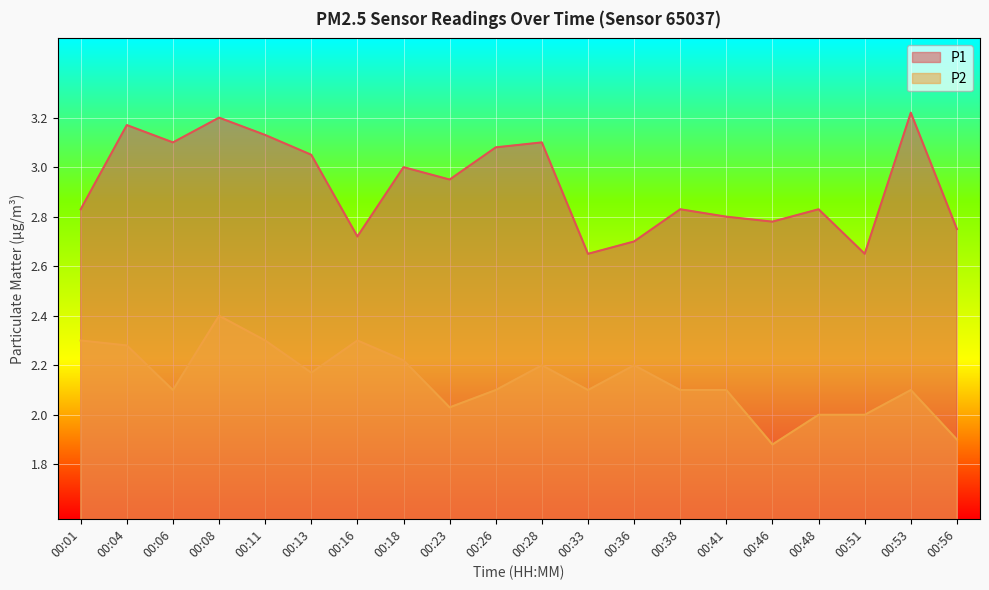

In P2, how many points are lower than both neighbors (excluding endpoints)?

5